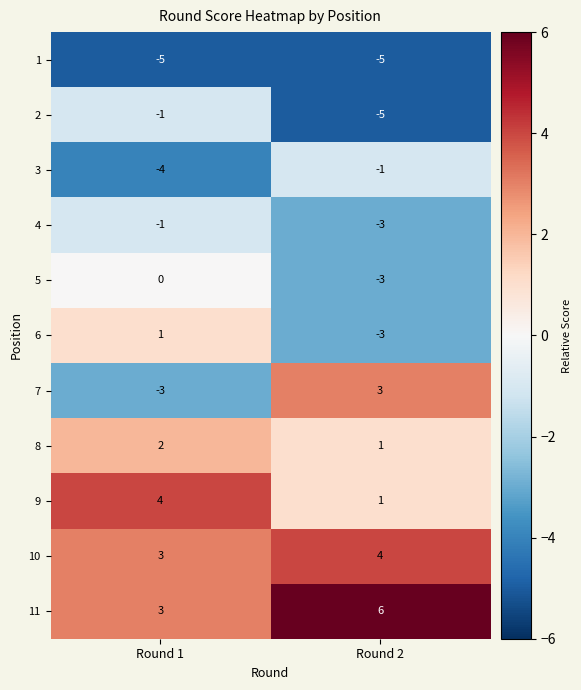

Which series has the widest spread of values?

7